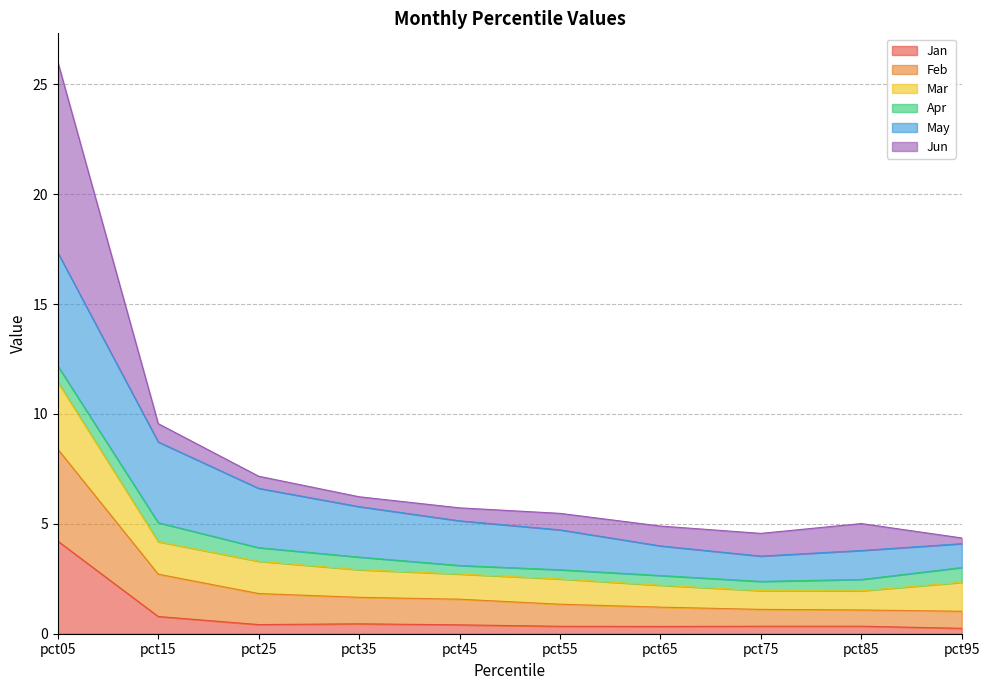

What is the difference between the maximum and second lowest values in the Jan series?

3.9